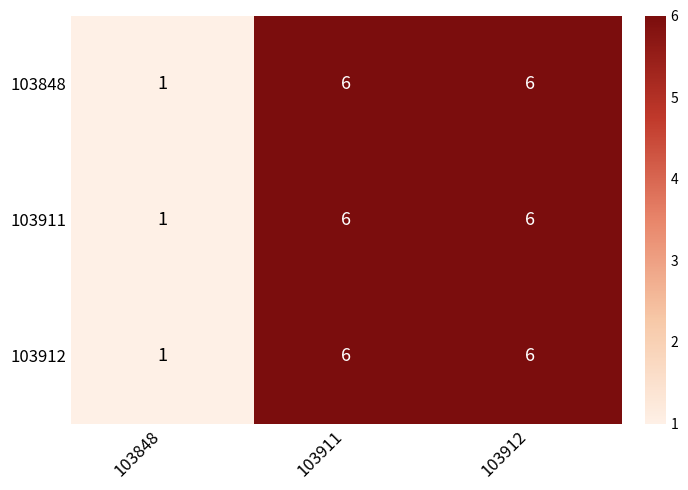

What is the total value across all series at 103848?

3